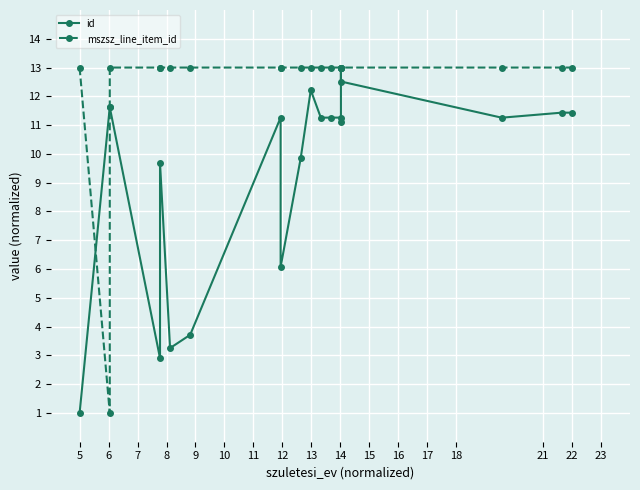

After their last crossing, which series has the higher values: mszsz_line_item_id or id?

mszsz_line_item_id